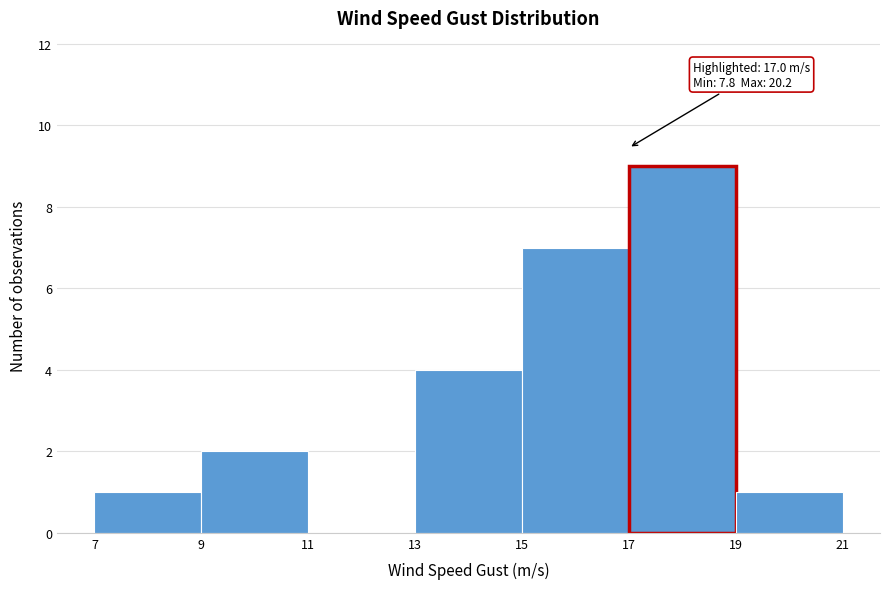

Over which range of the x-axis is the bar tallest?

17 to 19